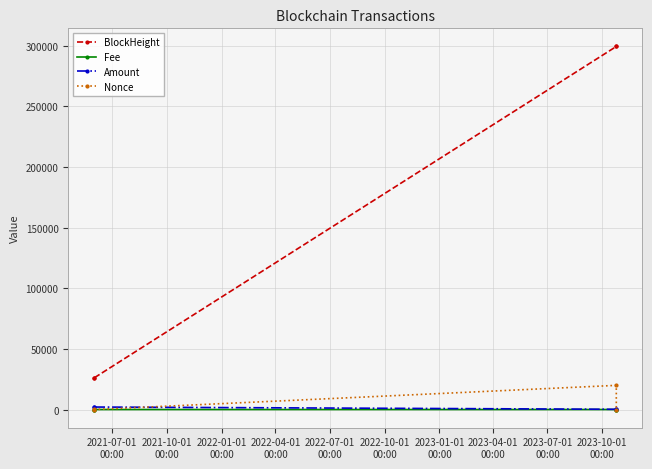

What is the lowest value of the BlockHeight series?

26211.0